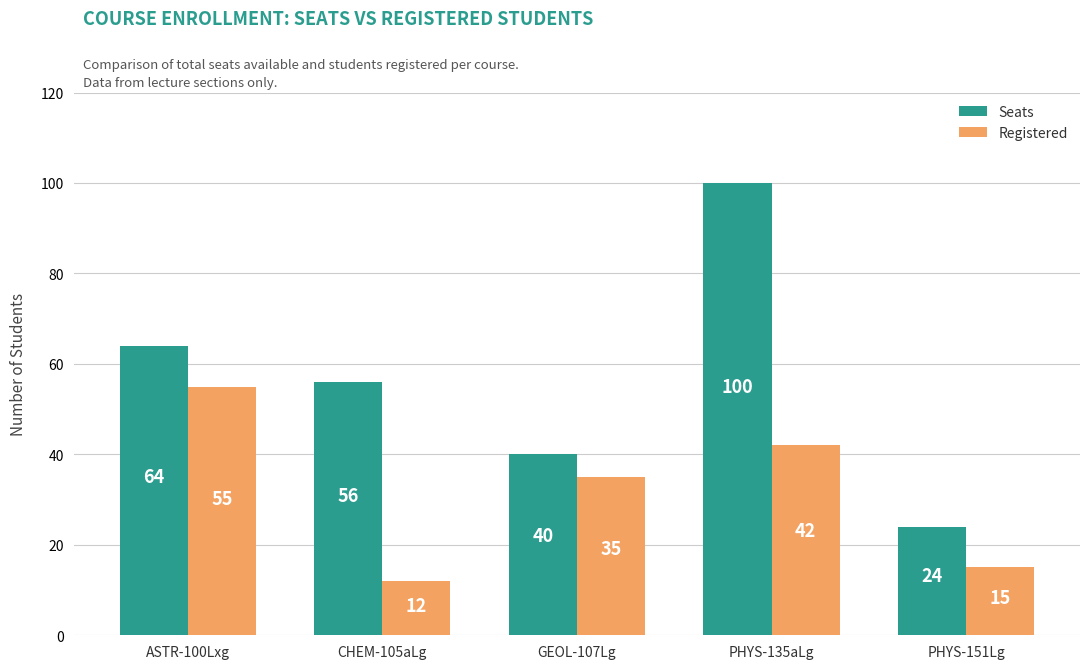

Rank the categories by Registered value from highest to lowest.

ASTR-100Lxg, PHYS-135aLg, GEOL-107Lg, PHYS-151Lg, CHEM-105aLg